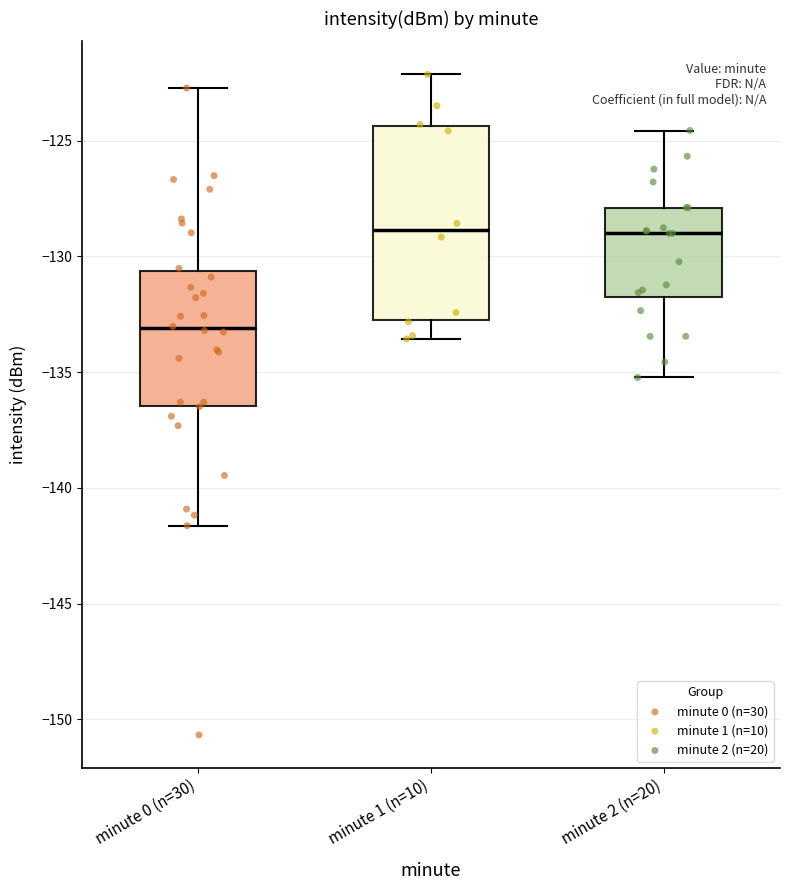

Comparing the boxes themselves (not the whiskers), which one is the tallest?

minute 1 (n=10)